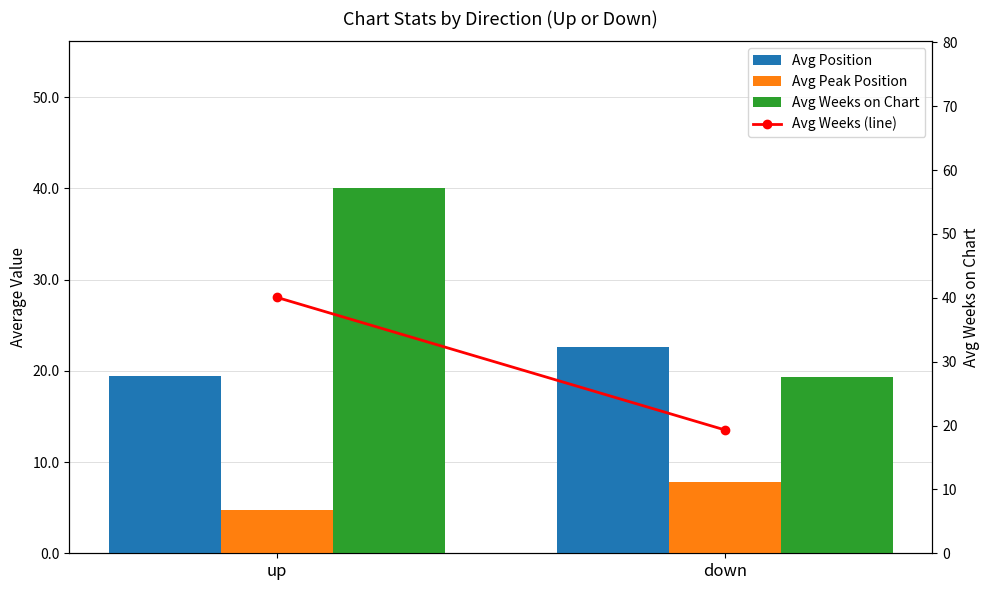

What is the total value across all series at down?

69.0